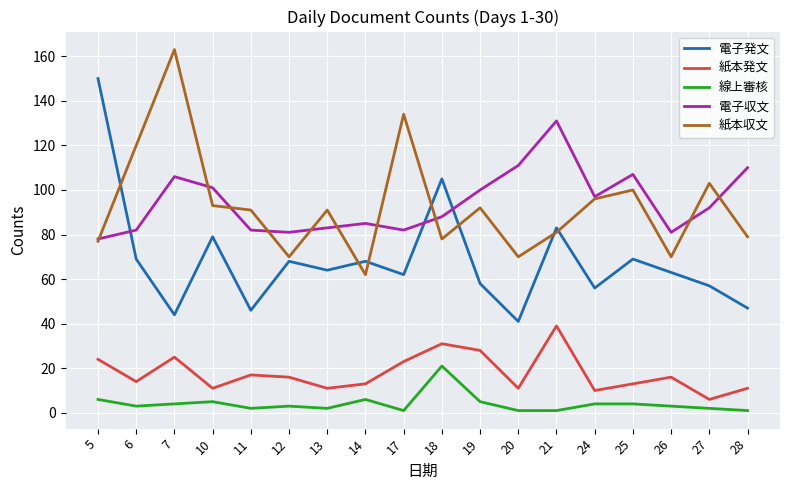

Is the value of 線上審核 at 25 greater than the value of 電子収文 at 27?

No